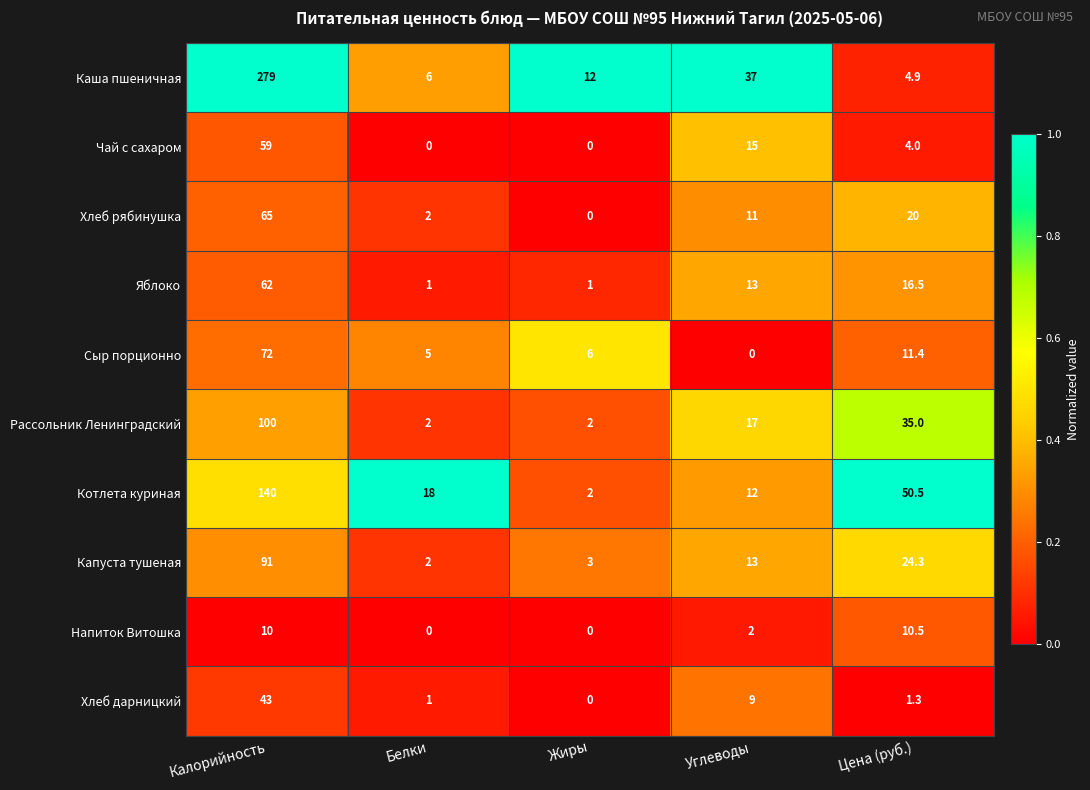

Where is Капуста тушеная nearest to the value 46?

Цена (руб.)